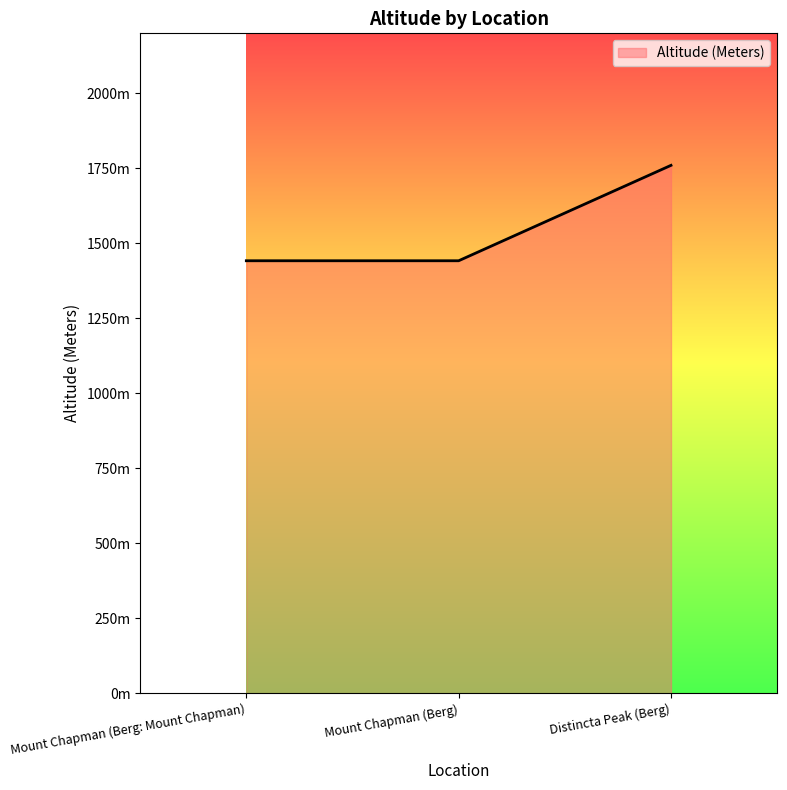

The chart shows a value of 747 at Mount Chapman (Berg). True or false?

False